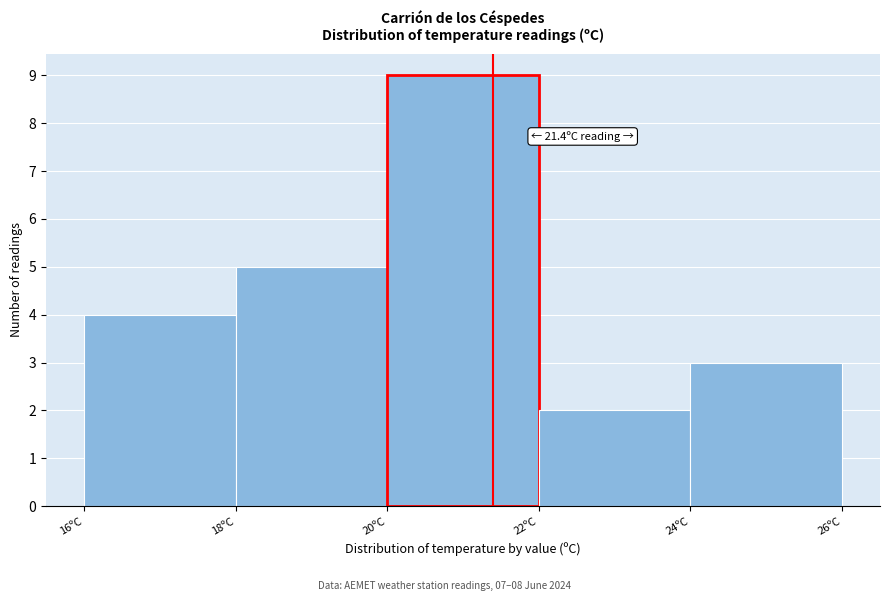

Which range on the x-axis has the tallest bar?

20 to 22